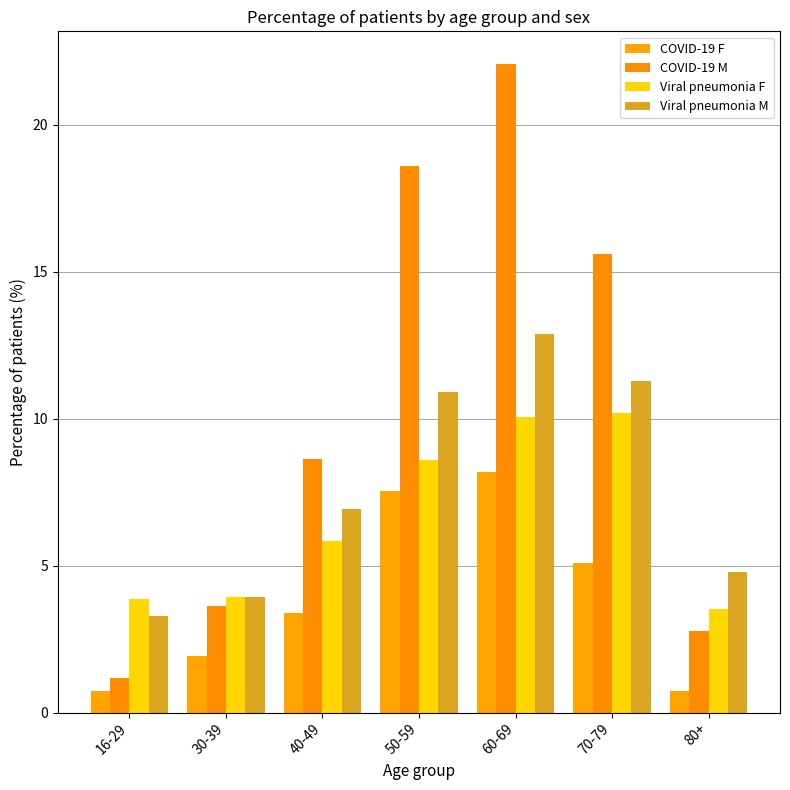

What is the greatest value displayed?

22.1